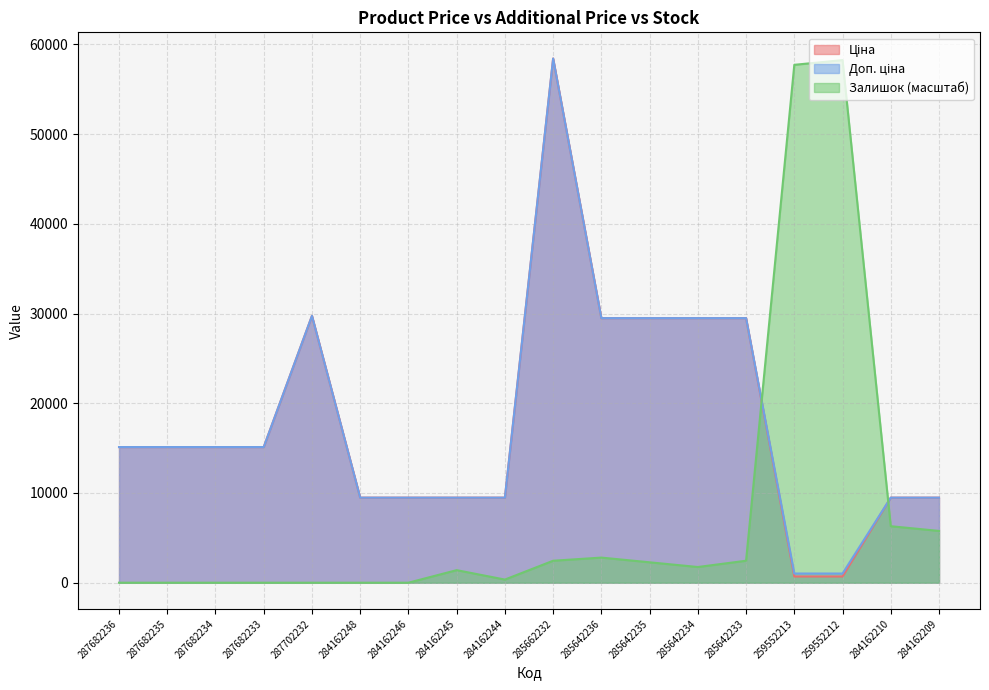

At how many categories does at least one series exceed 48226?

3